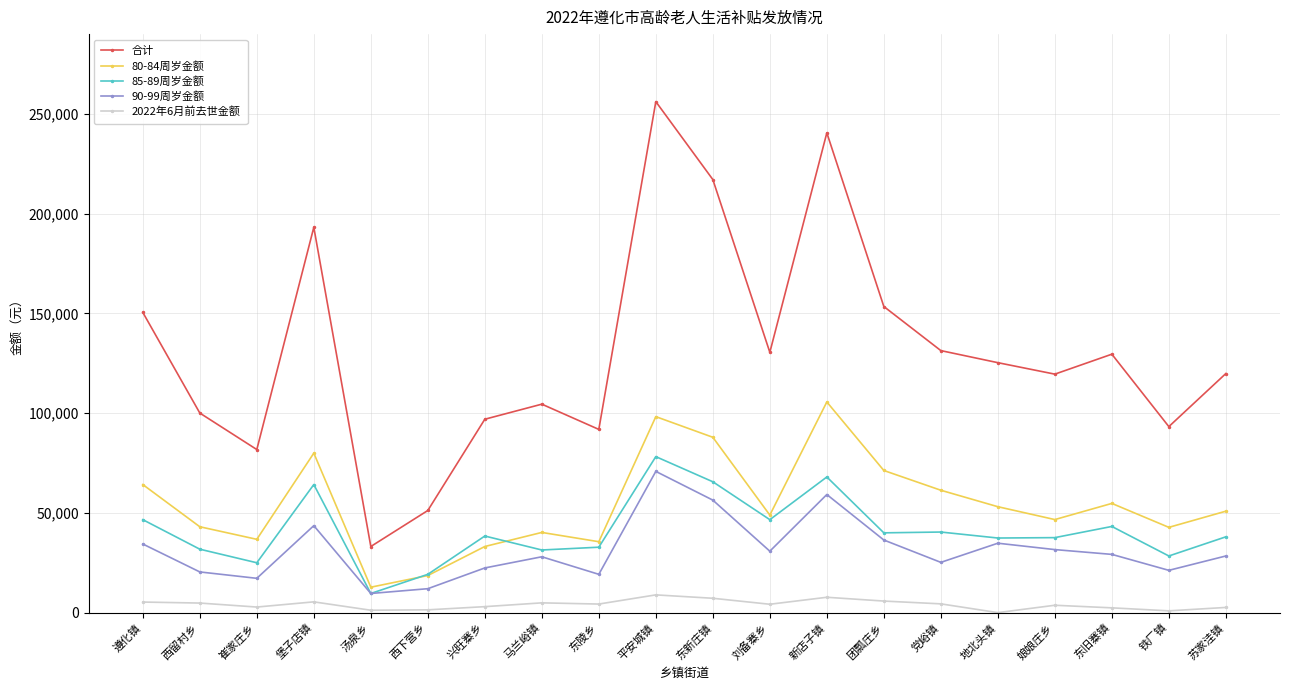

Is it true that 80-84周岁金额 equals 41771 at 党峪镇?

False